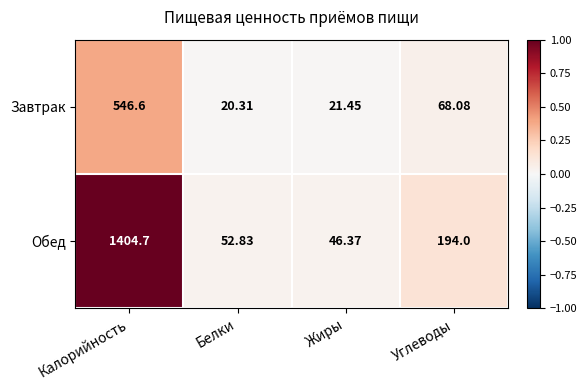

Count the number of categories in the chart.

4